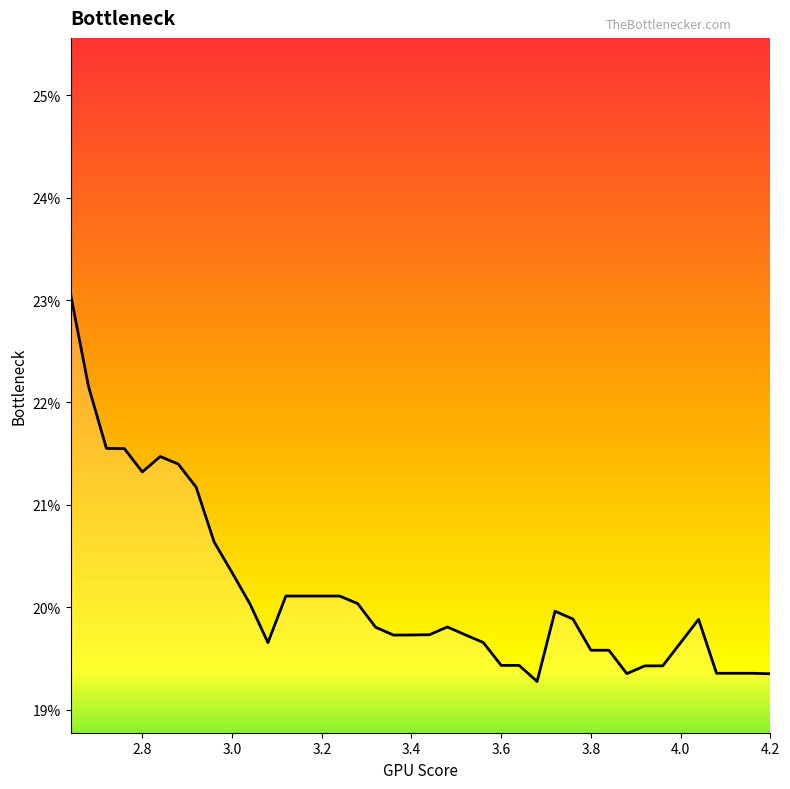

How many points are lower than both their immediate neighbors (excluding endpoints)?

5